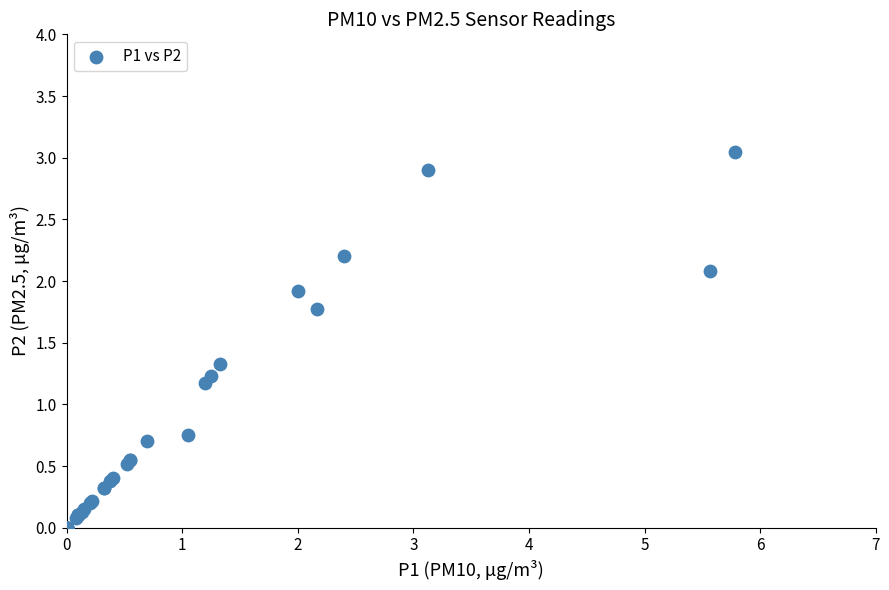

What Y value in the scatter plot is closest to 1?

1.2